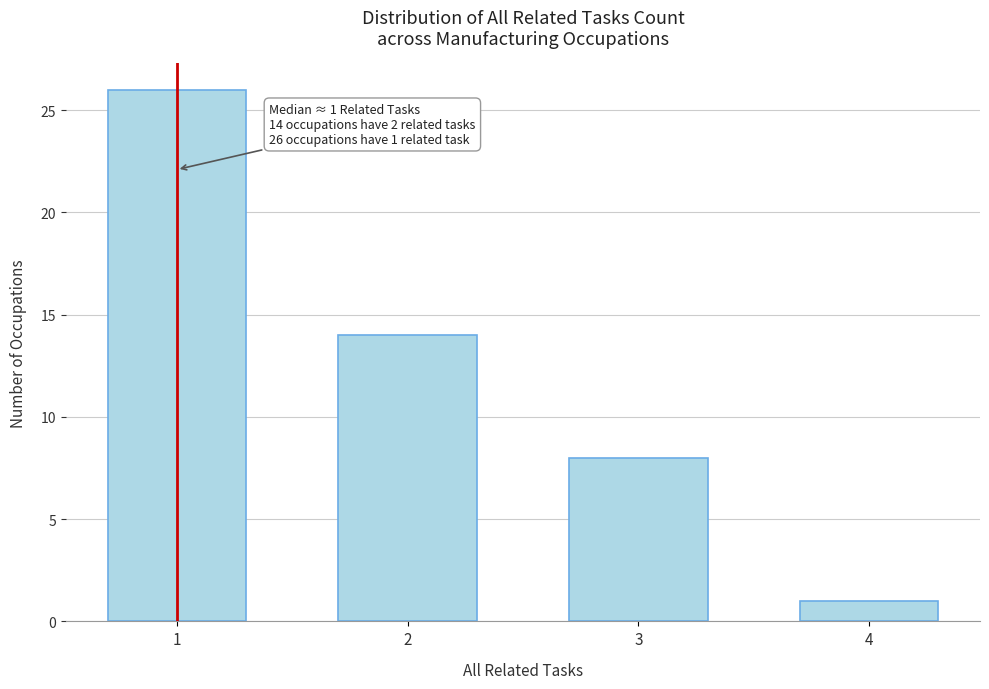

Reading left to right, transcribe all the data shown in this chart.

1=26	2=14	3=8	4=1